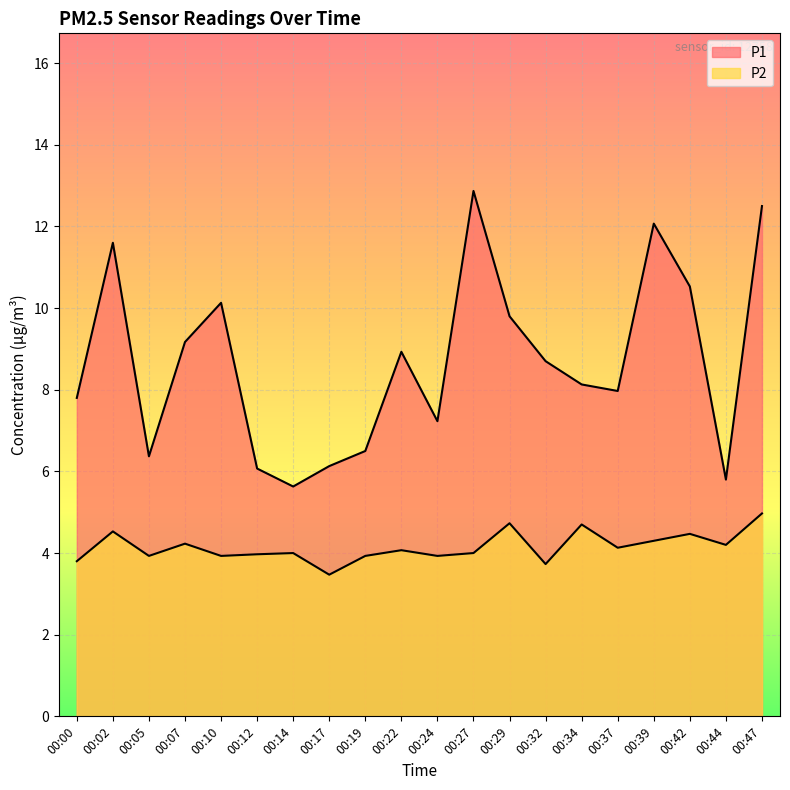

Where is the first local minimum for P2?

00:05